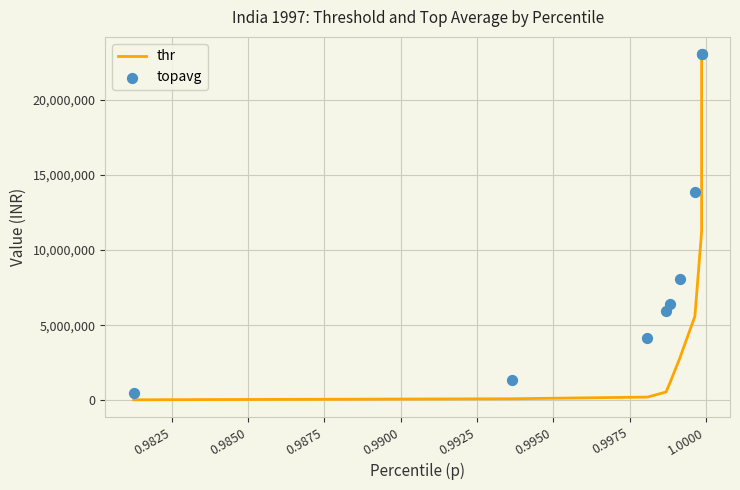

What are all the series names shown in the legend?

thr, topavg